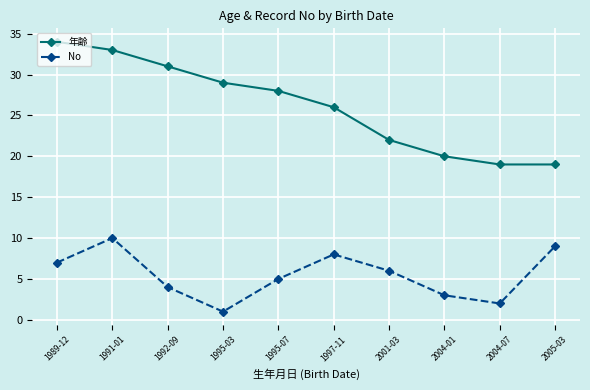

Reading left to right, extract all data points from this chart.

年齢: 34	33	31	29	28	26	22	20	19	19
No: 7	10	4	1	5	8	6	3	2	9